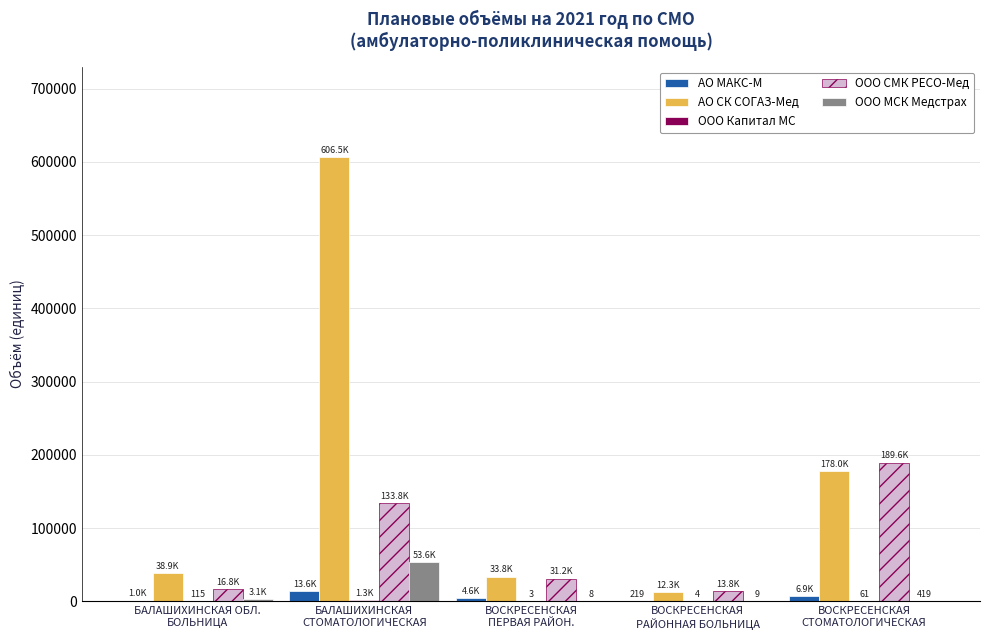

Which series has the largest total across all categories?

АО СК СОГАЗ-Мед